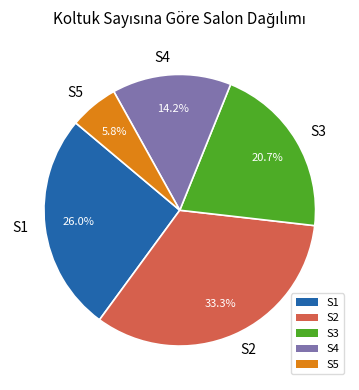

Does any single category account for the majority?

No